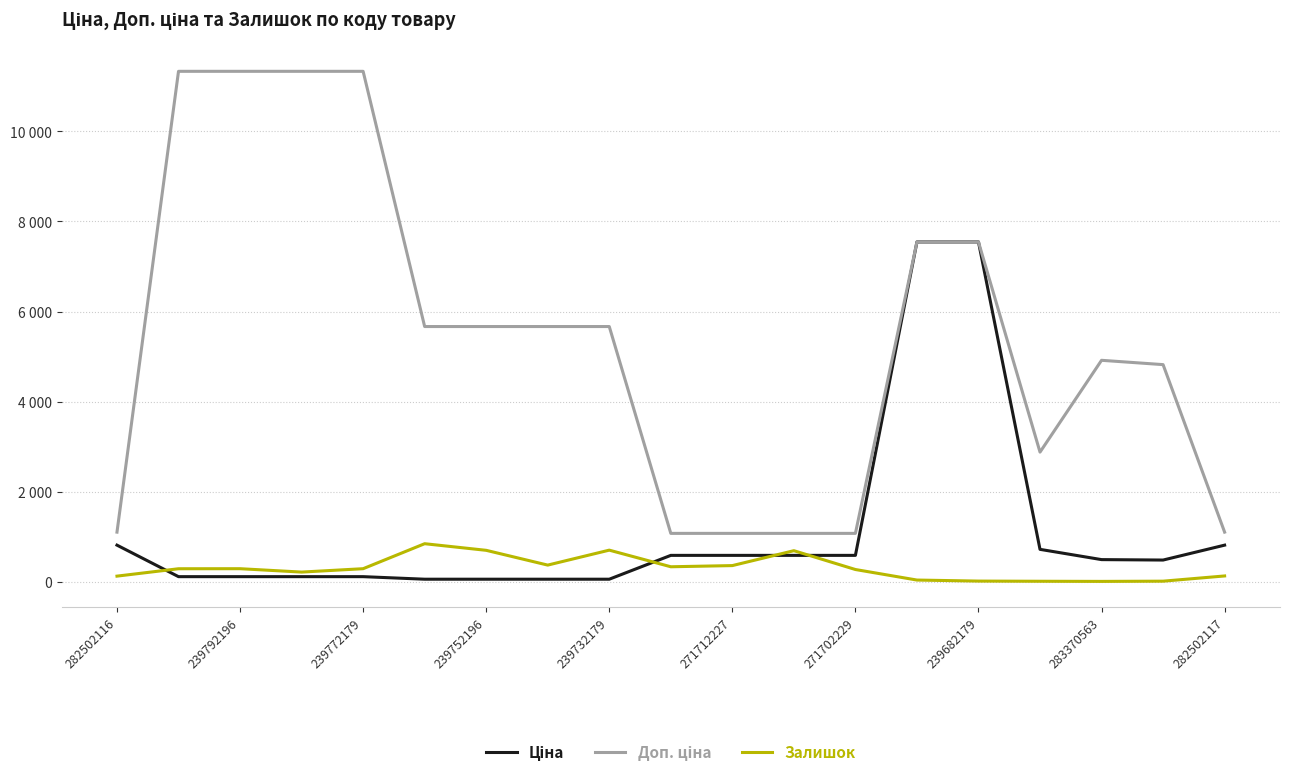

Which series has the largest total across all categories?

Доп. ціна